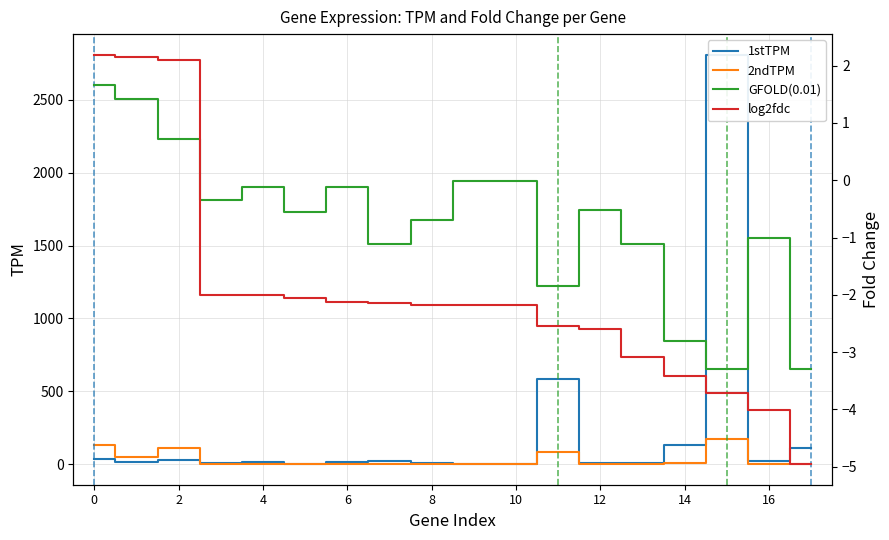

What is the maximum value for 2ndTPM?

176.0